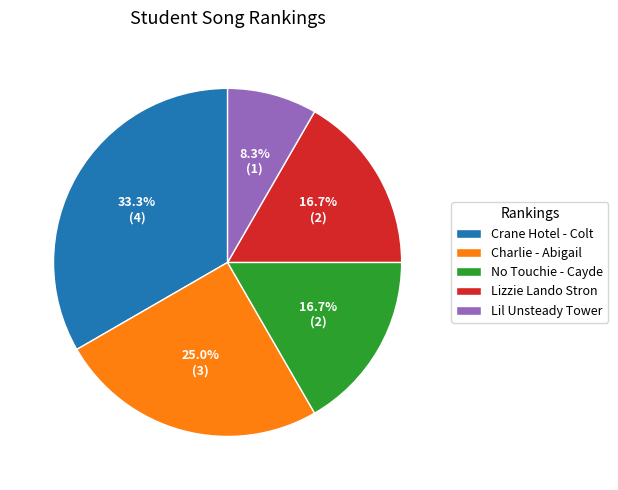

To the nearest percent, what is the average slice percentage?

20%